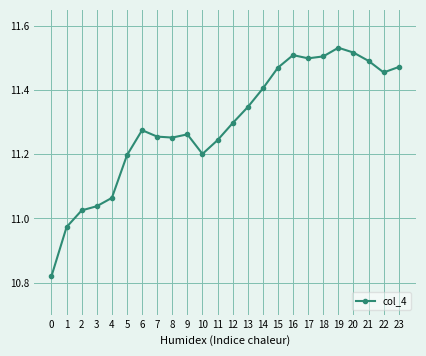

What is the difference between the values at 16 and 4?

0.4